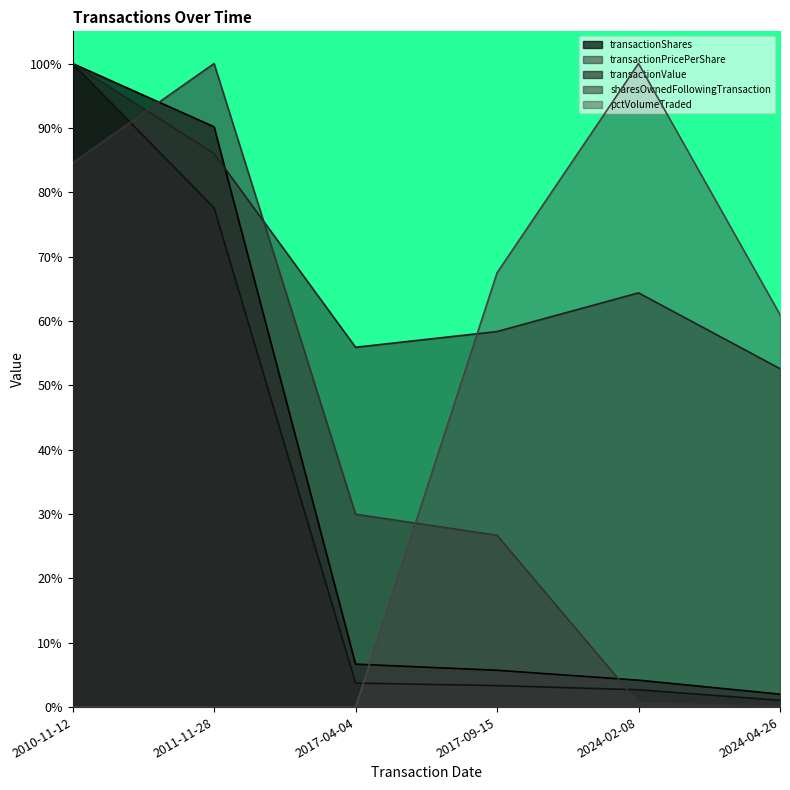

True or false: pctVolumeTraded has more than 0 points higher than both neighbors.

True